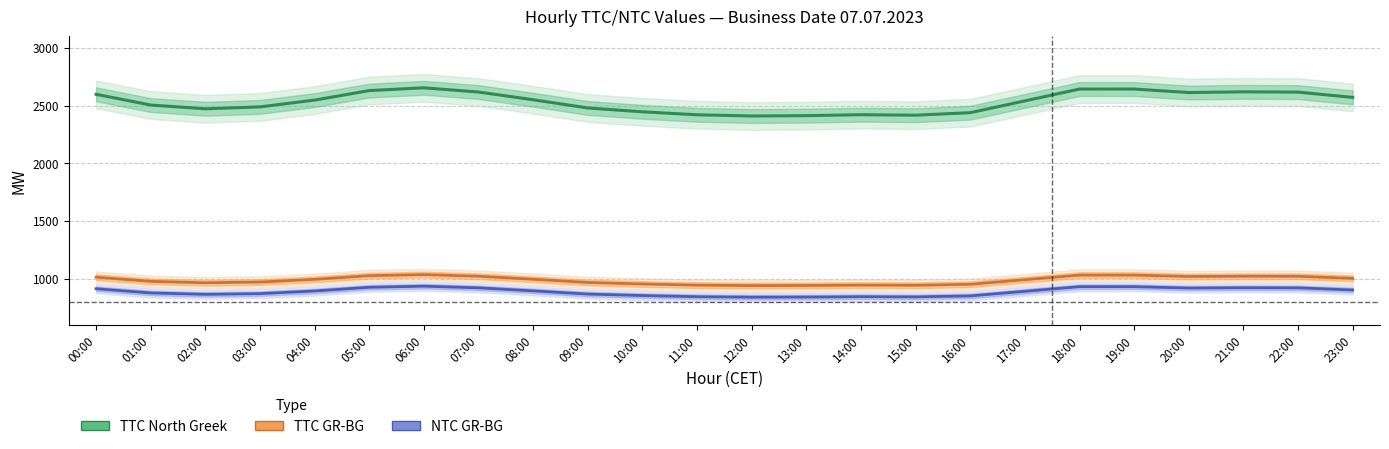

The value of NTC GR-BG at 21:00 is 321.5. True or false?

False